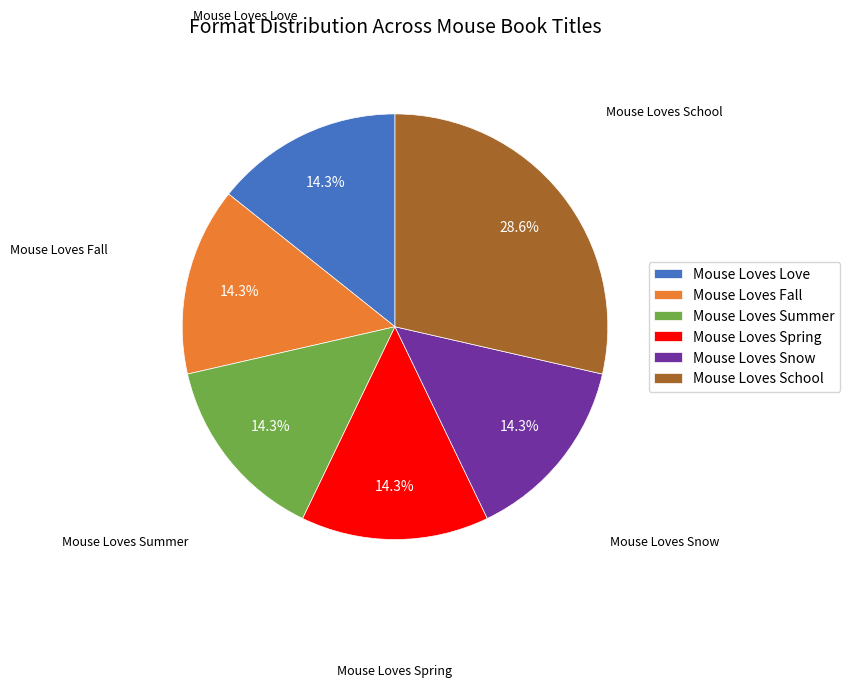

Which slice is the largest?

Mouse Loves School